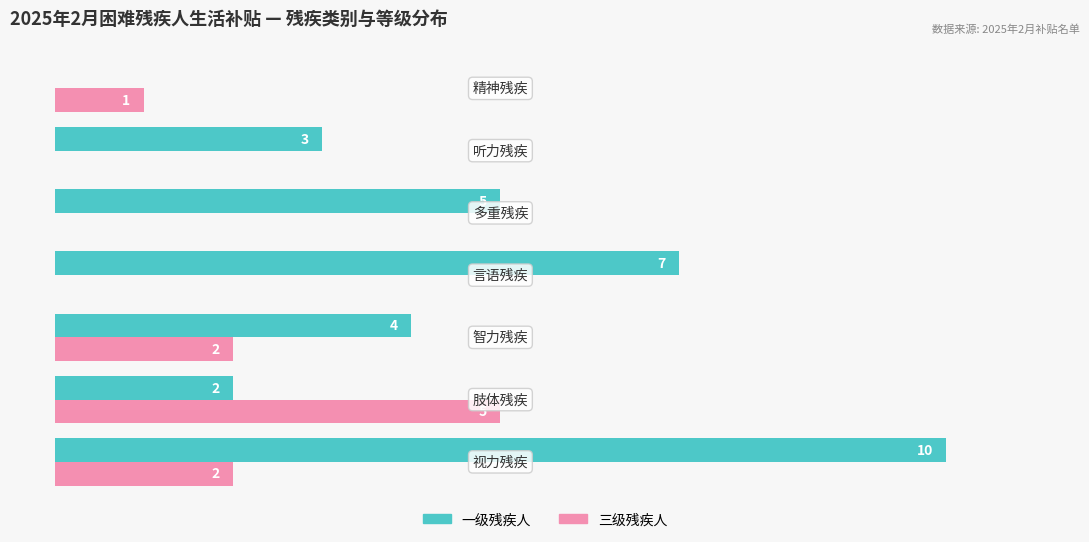

Which series has the largest total across all categories?

一级残疾人